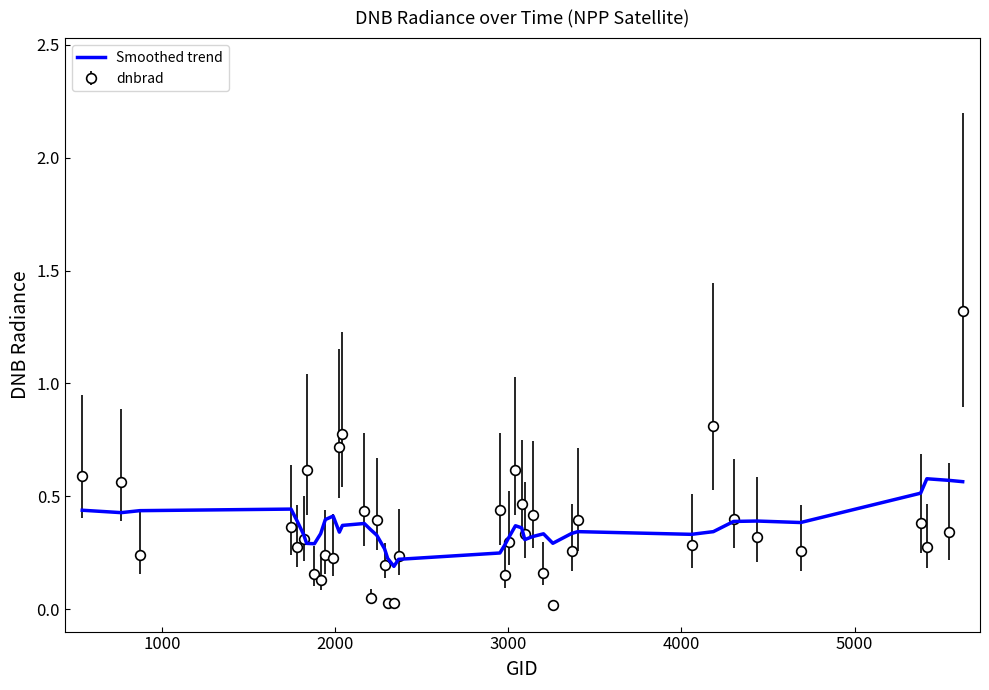

List the series in order of their peak value, lowest first.

Smoothed trend, dnbrad